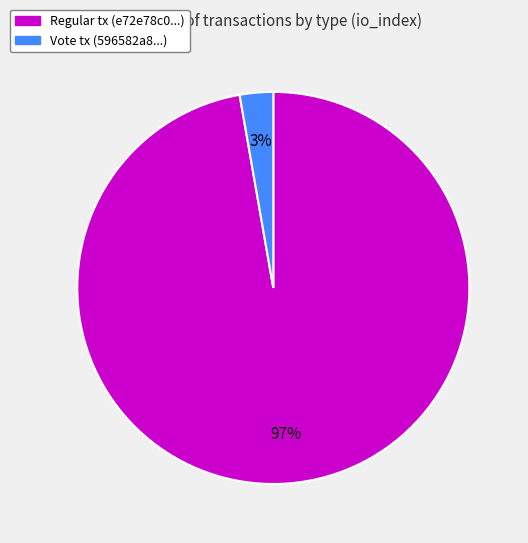

Does any single category account for the majority?

Yes